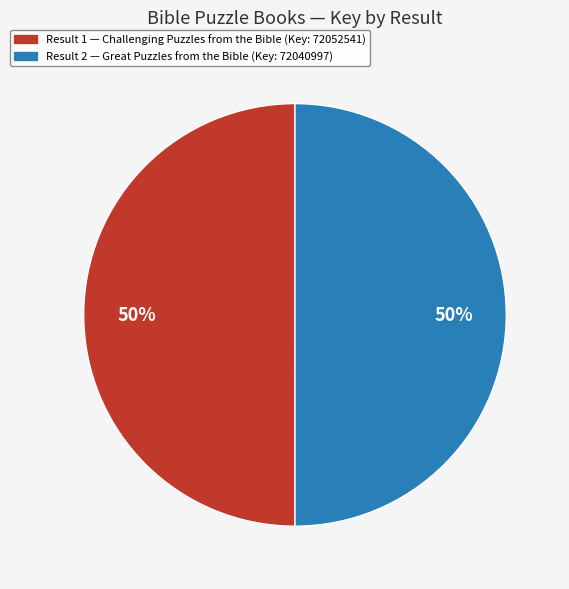

To the nearest percent, what is the average slice percentage?

50%